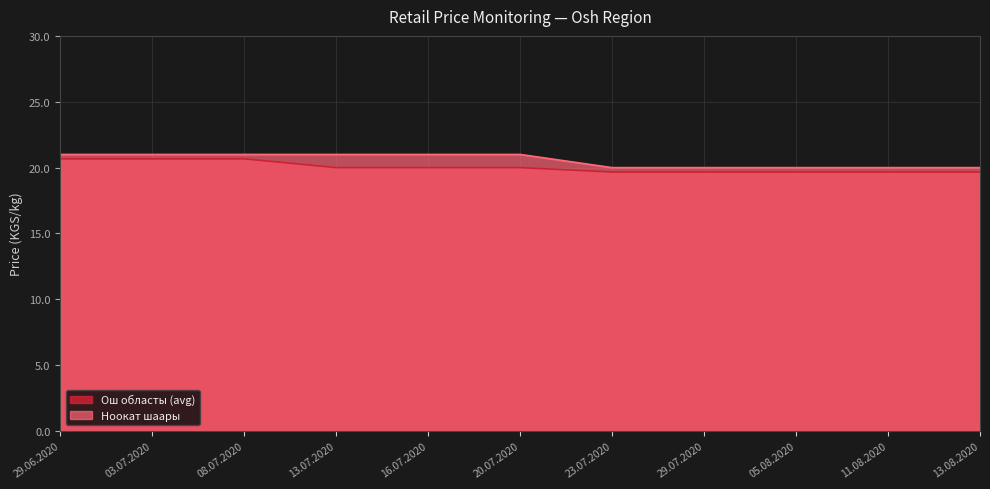

What is the total value across all series at 03.07.2020?

41.7